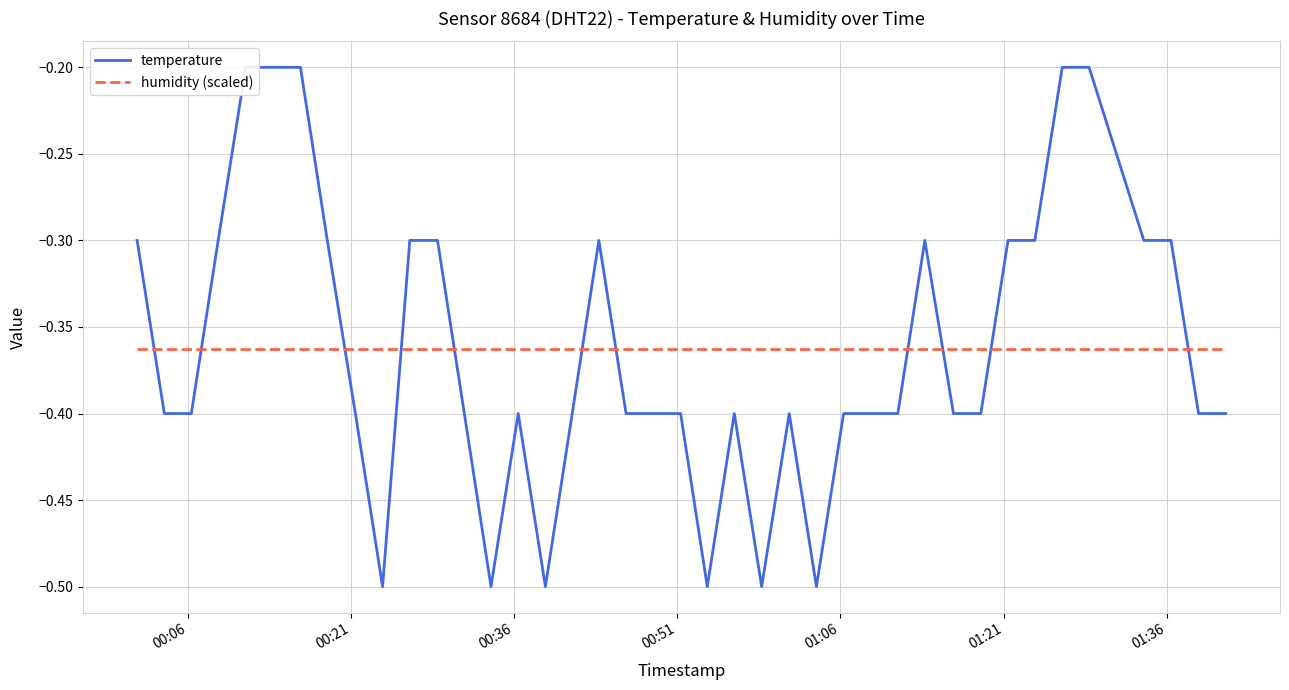

The temperature series shows -0.4 at 00:21. True or false?

True